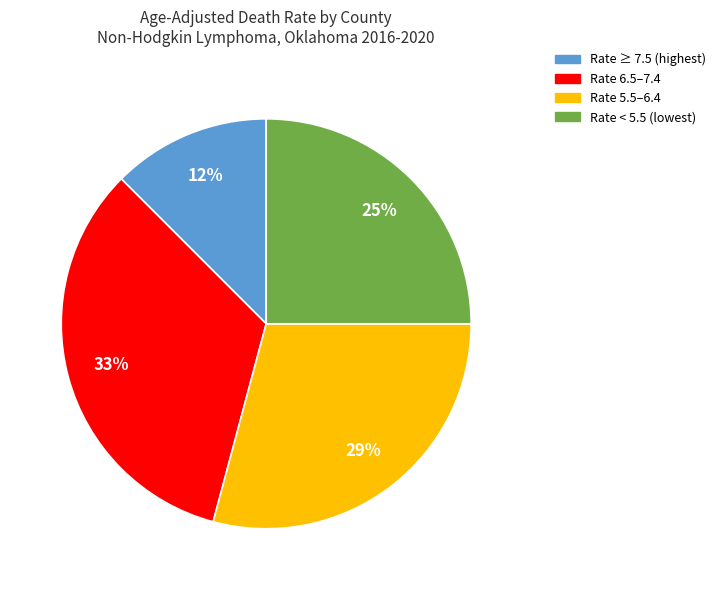

How many slices are in this pie chart?

4